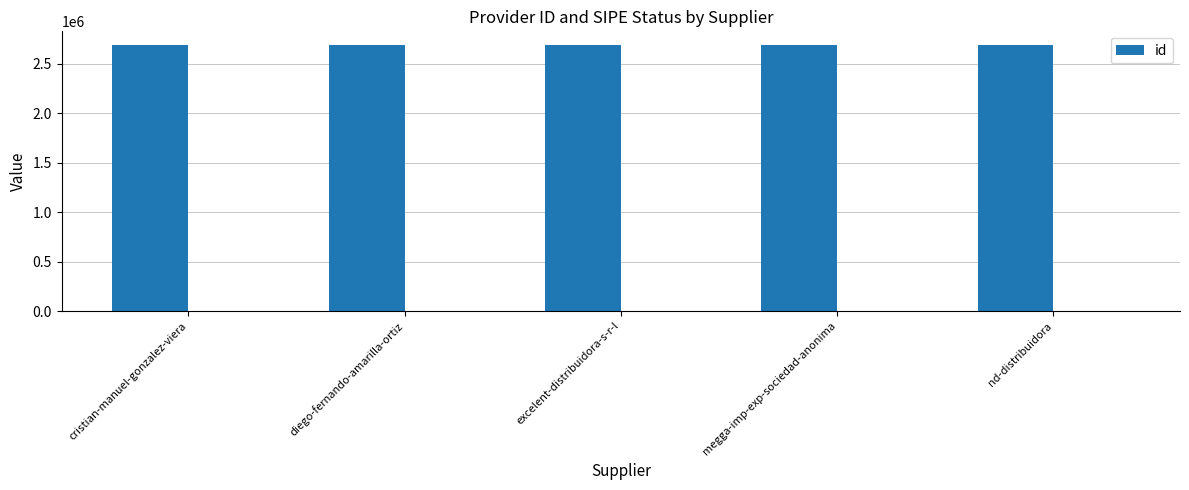

The value at megga-imp-exp-sociedad-anonima is 1334483. True or false?

False